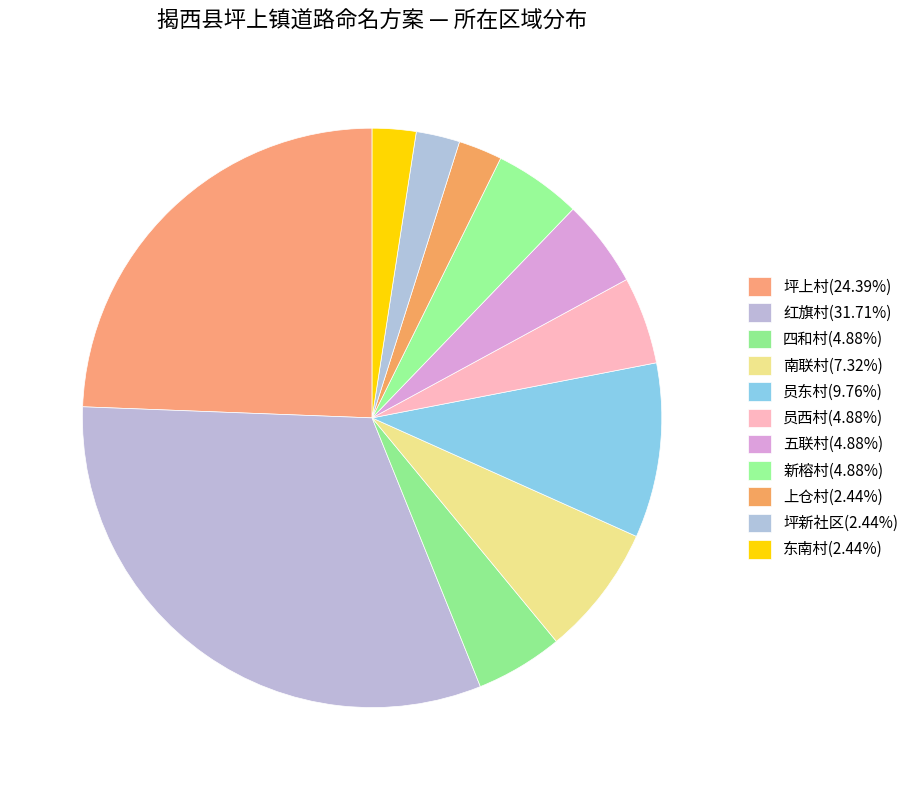

To the nearest percent, what is the difference between the largest and smallest slice percentages?

29%